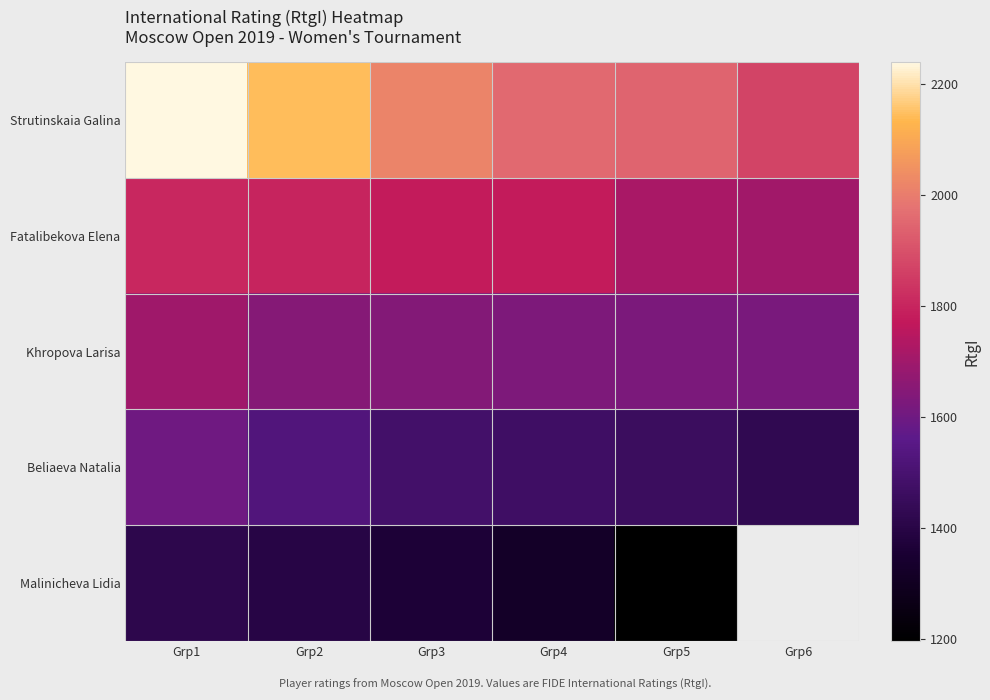

Which series has the largest range (max minus min)?

Strutinskaia Galina